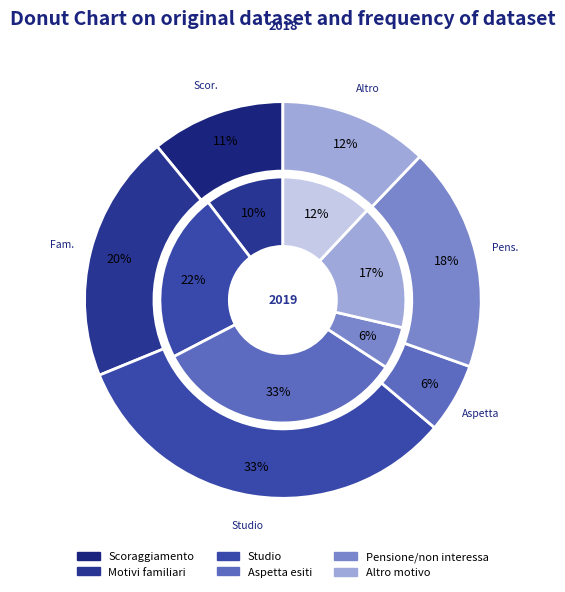

Count the number of slices in the pie.

8